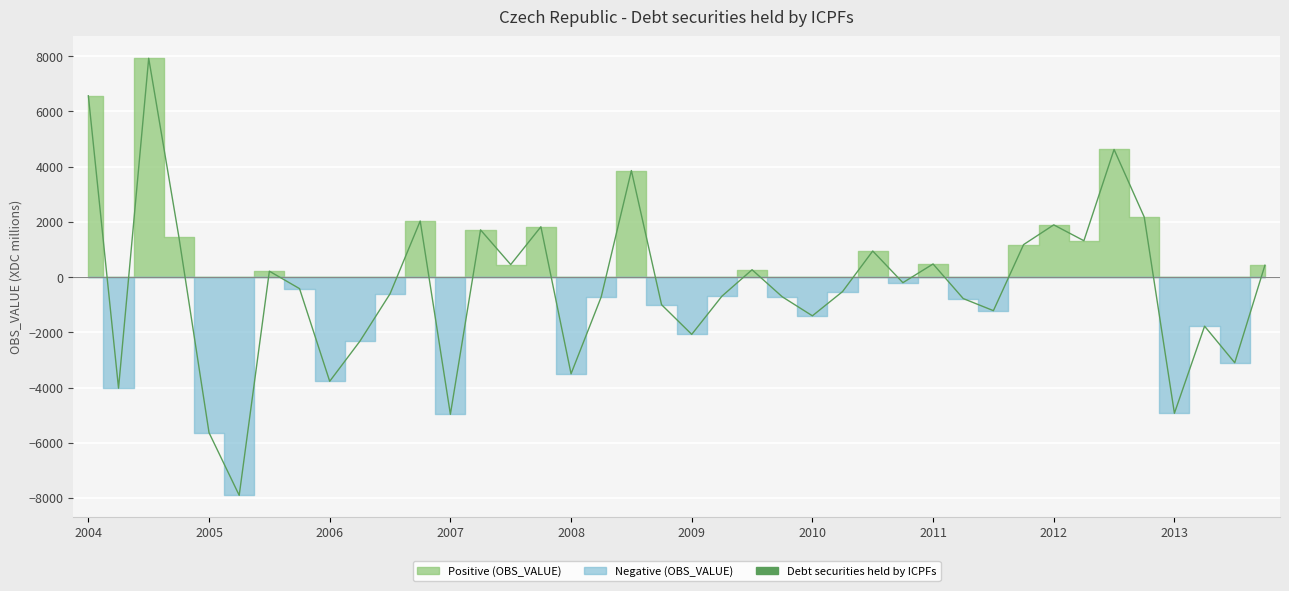

Between 2004 and 2009, which is larger?

2004